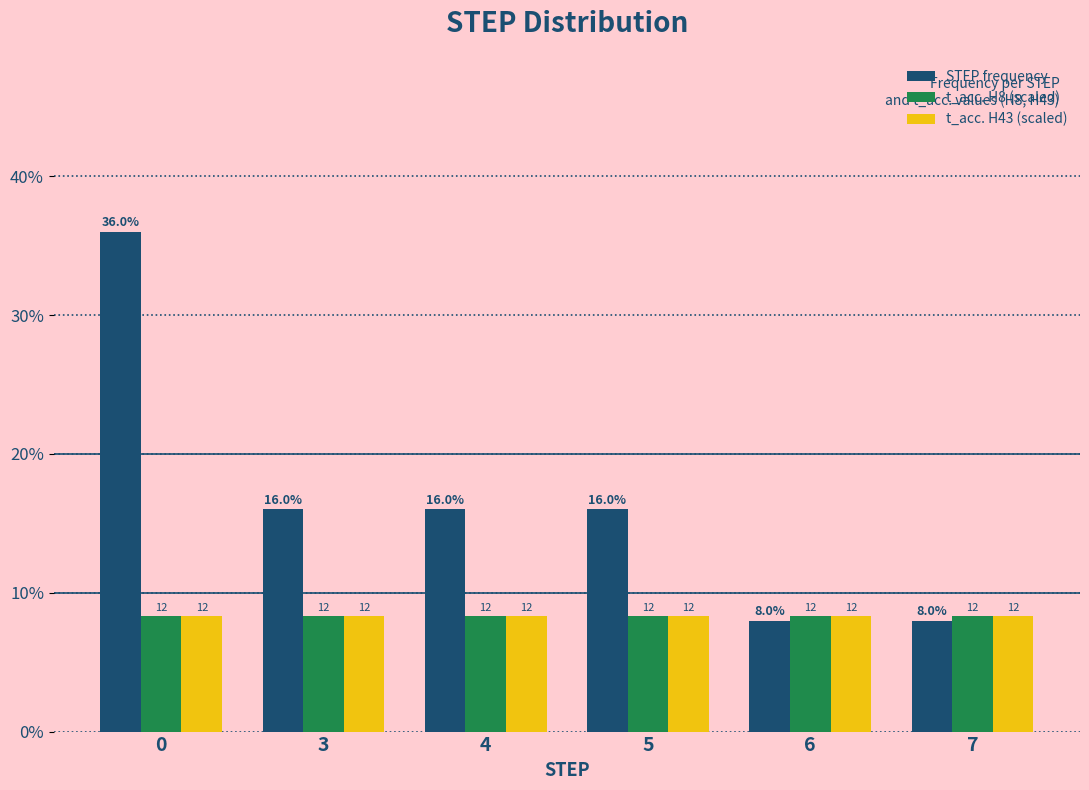

The t_acc. H8 (scaled) series shows 0.1 at 6. True or false?

False